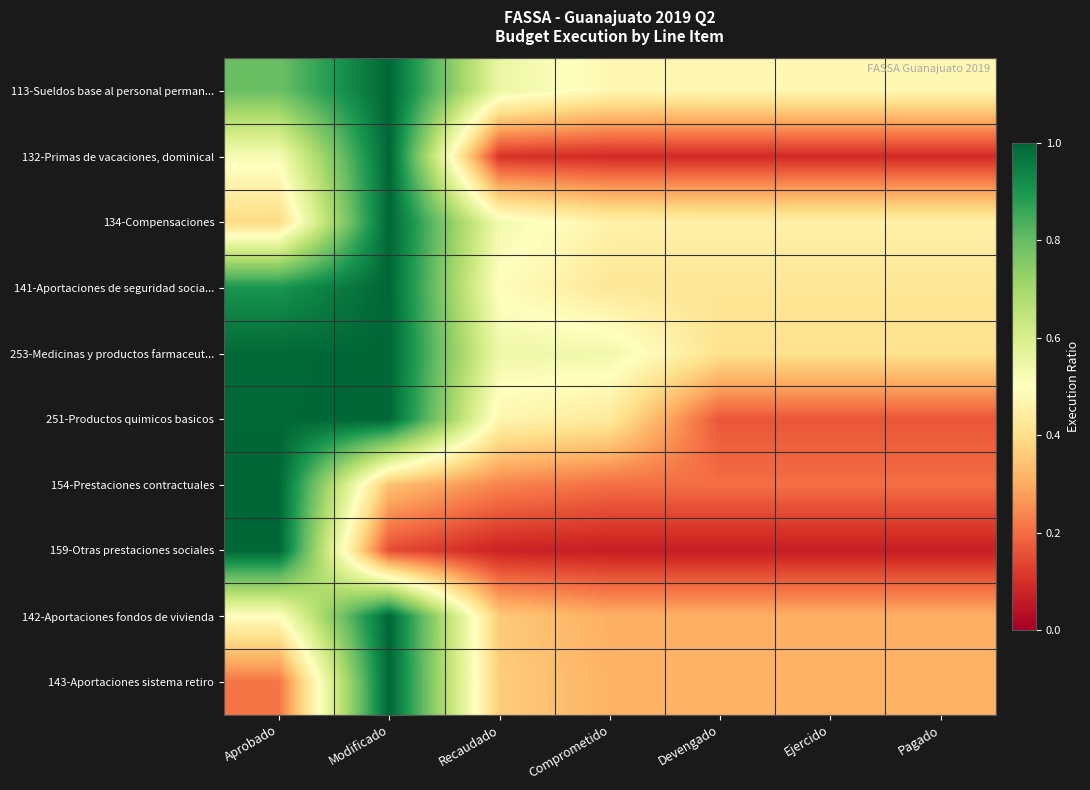

What is the difference between the highest and lowest values at Ejercido?

0.4